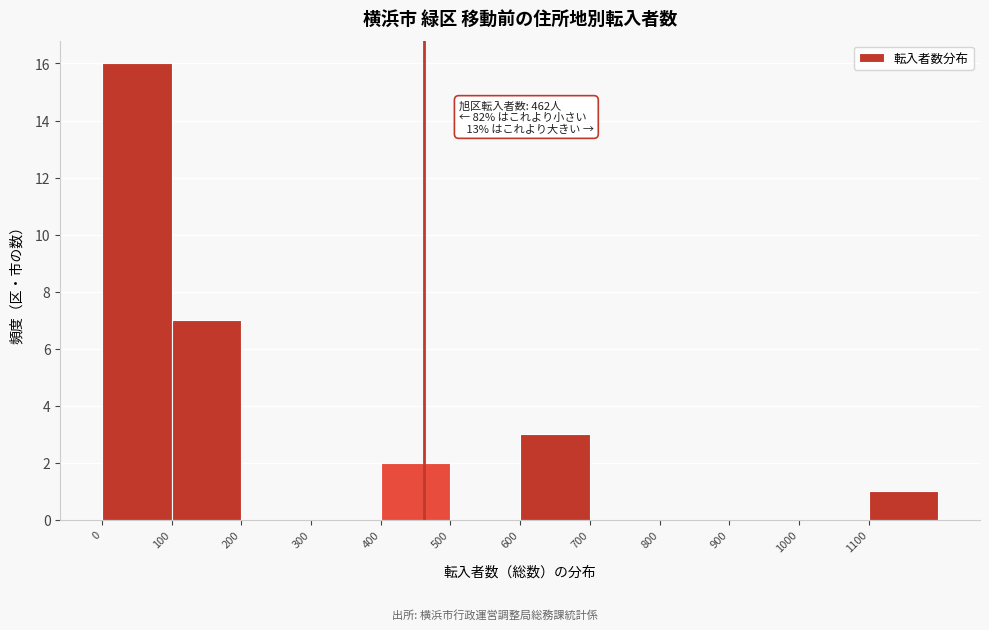

Which range on the x-axis has the tallest bar?

0 to 100